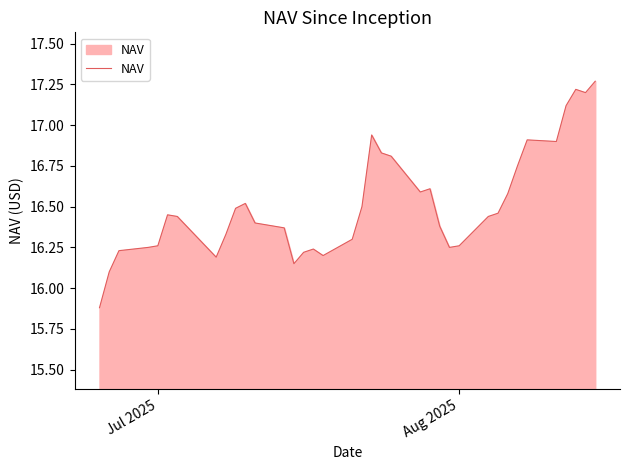

What is the difference between the maximum and minimum values?

1.4